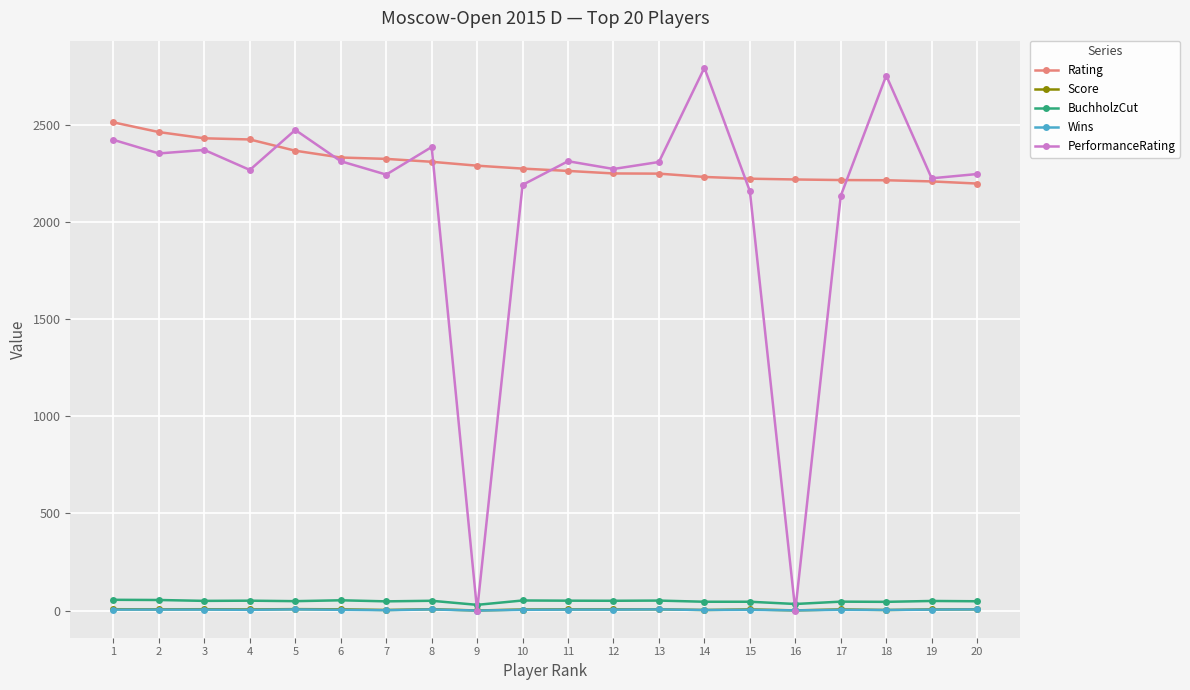

Which series has the largest total across all categories?

Rating